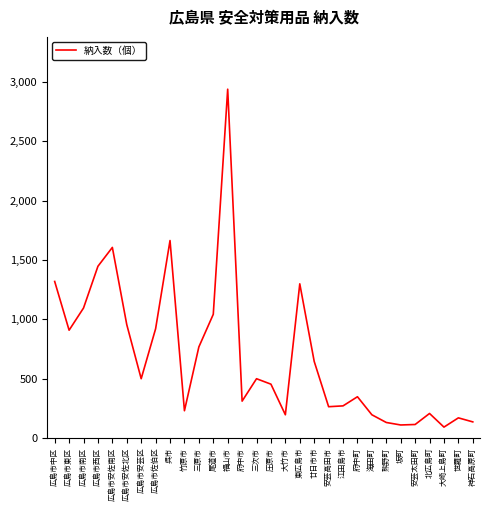

How many lines are shown in the chart?

1